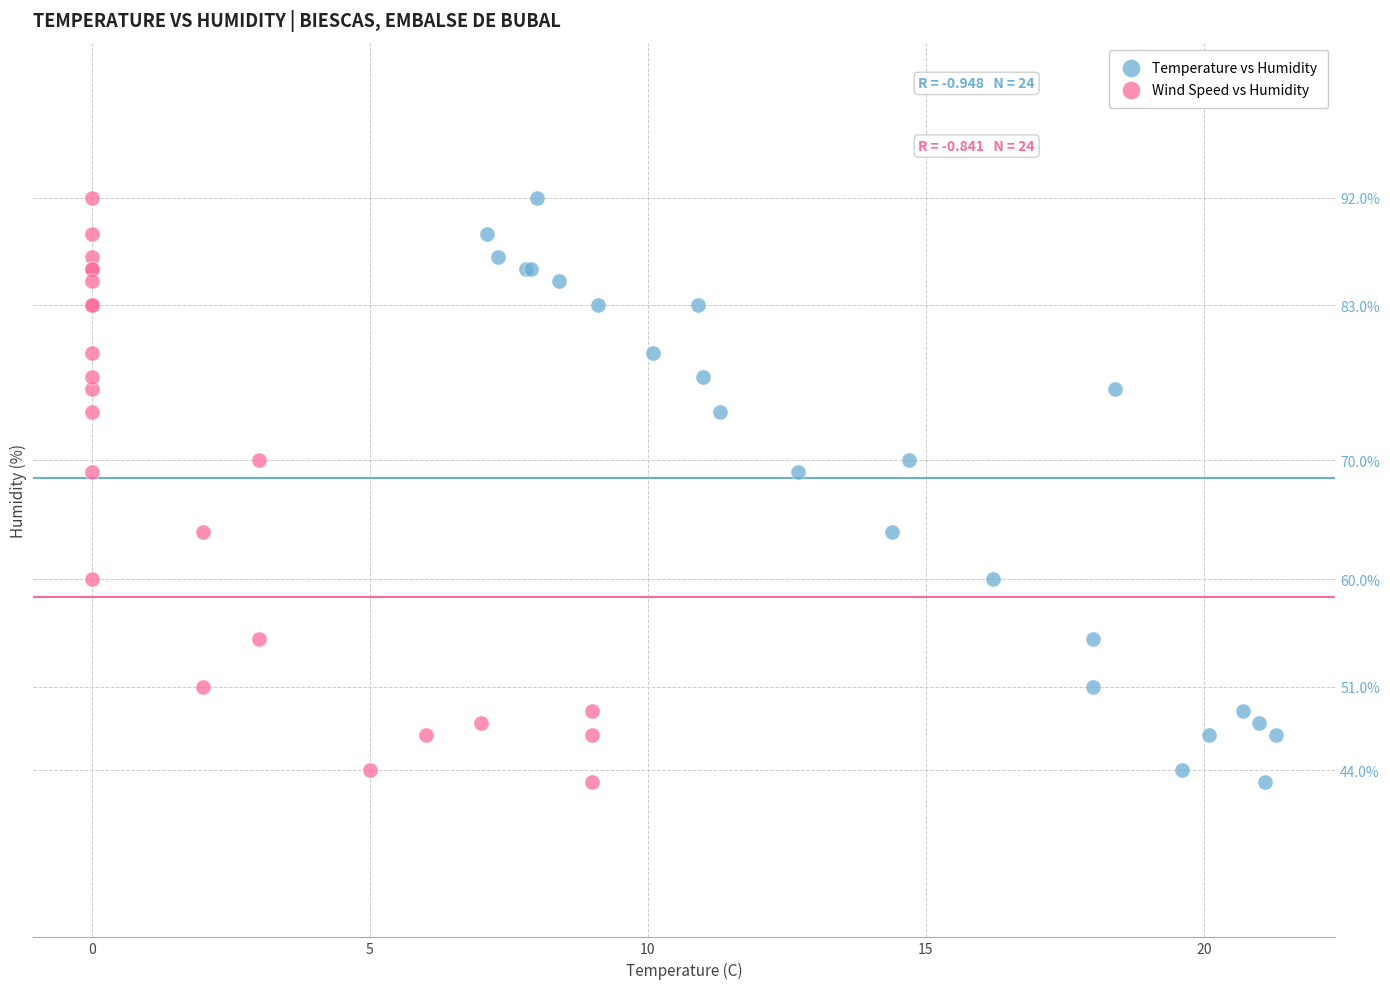

What are all the series names shown in the legend?

Temperature vs Humidity, Wind Speed vs Humidity